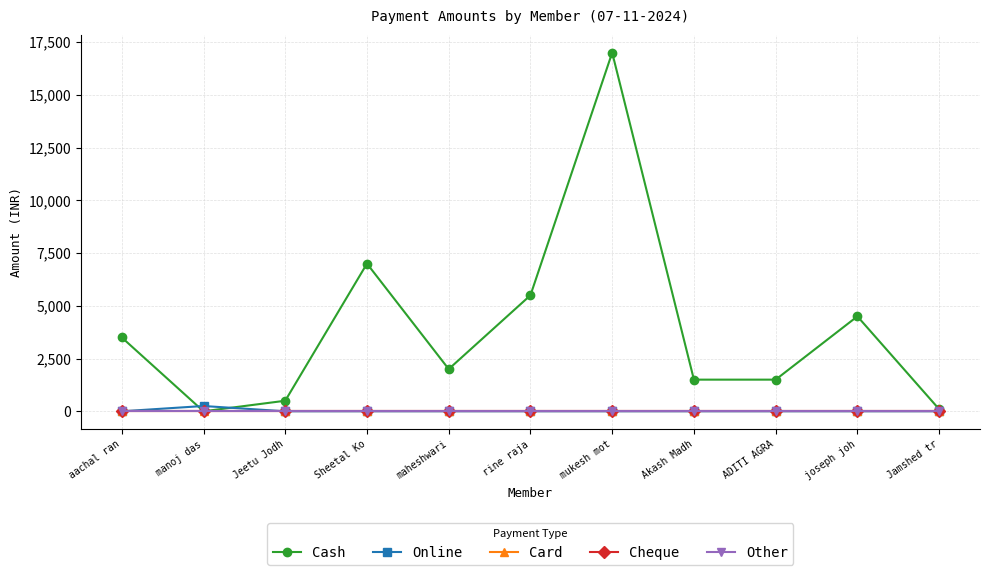

Which series has the largest range (max minus min)?

Cash